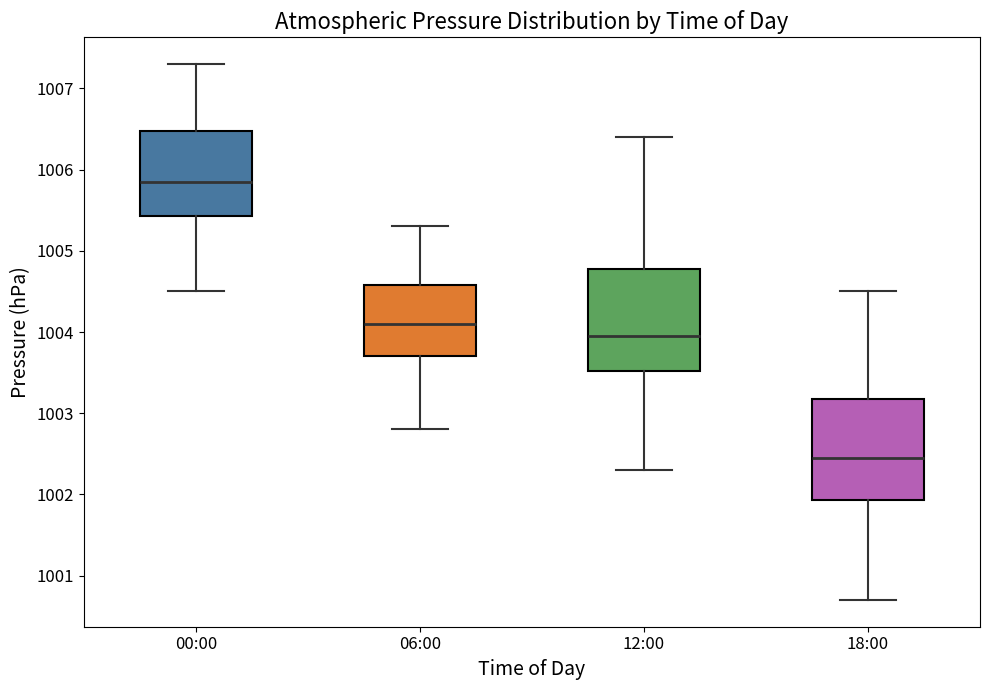

Reading left to right, transcribe this box plot: for each box, give where its median line is, the range the box spans, and where its two whiskers end, as read against the y-axis. The values are not printed on the chart, so give them approximately, as read against the axis.

00:00: median 1005.9, box 1005.4 to 1006.5, whiskers 1004.5 to 1007.3
06:00: median 1004.1, box 1003.7 to 1004.6, whiskers 1002.8 to 1005.3
12:00: median 1004.0, box 1003.5 to 1004.8, whiskers 1002.3 to 1006.4
18:00: median 1002.5, box 1001.9 to 1003.2, whiskers 1000.7 to 1004.5